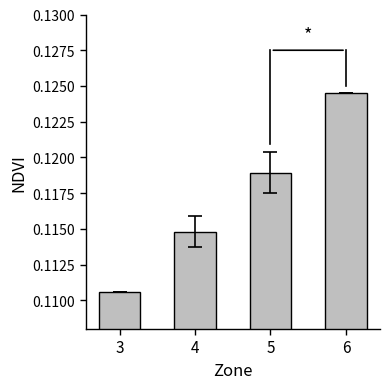

The value at 3 is 0.2. True or false?

False